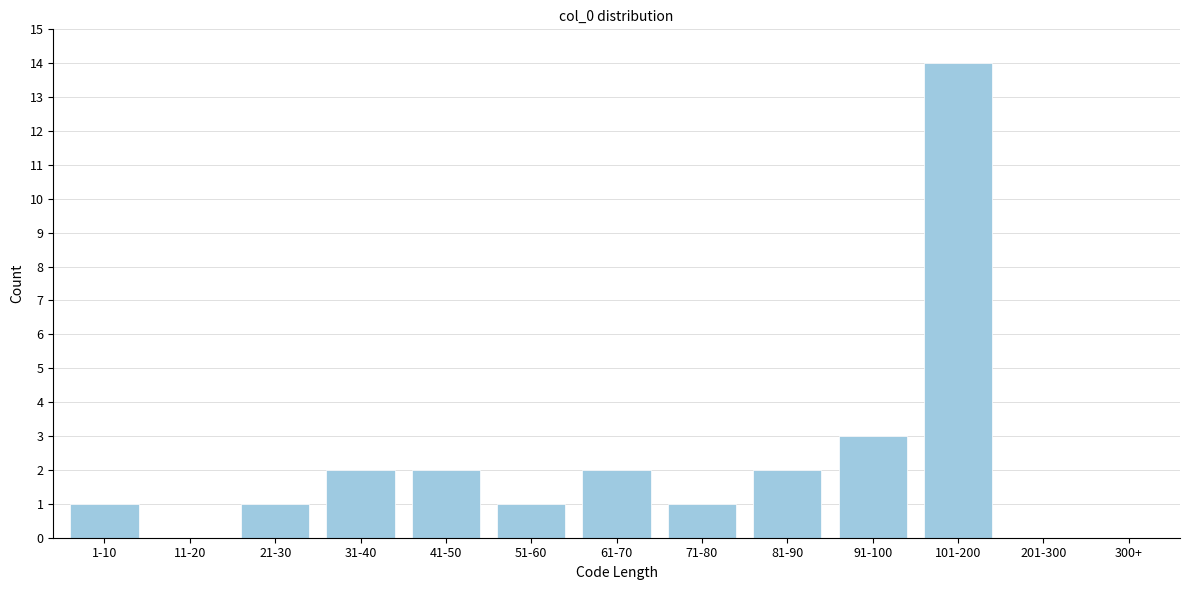

Reading left to right, extract all data points from this chart.

1-10=1	11-20=0	21-30=1	31-40=2	41-50=2	51-60=1	61-70=2	71-80=1	81-90=2	91-100=3	101-200=14	201-300=0	300+=0